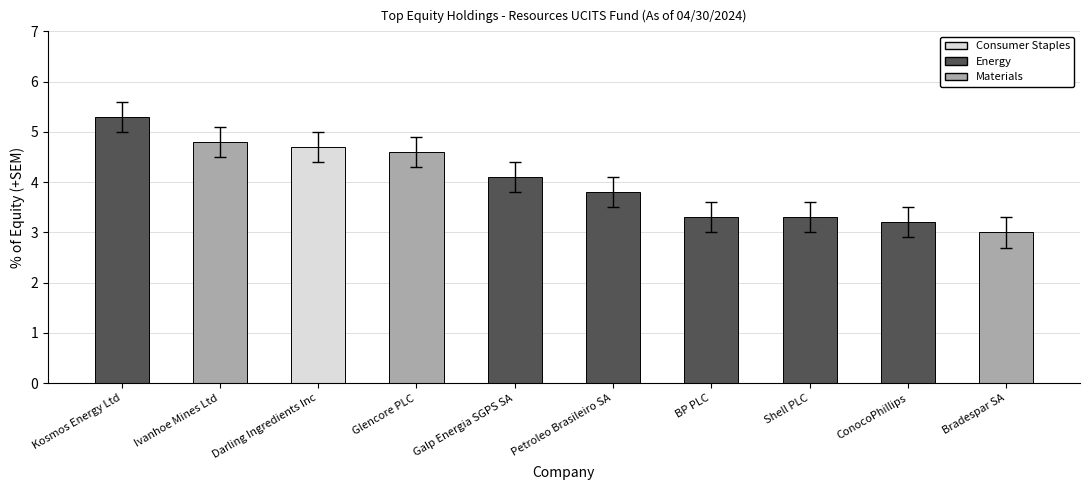

True or false: the data shows 3.8 at Petroleo Brasileiro SA.

True